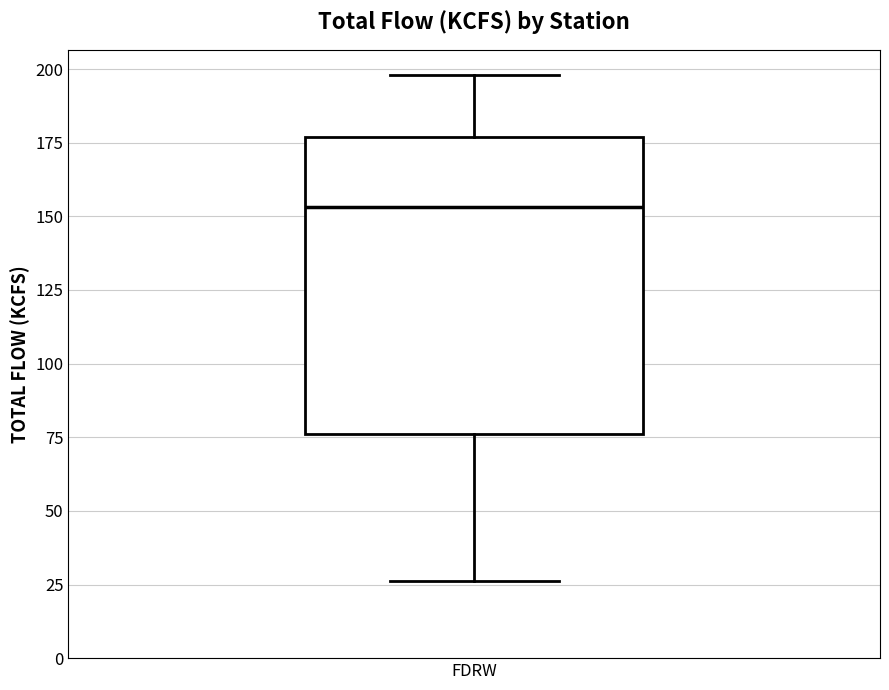

Where is the upper edge of the box for FDRW on the y-axis? The values are not printed on the chart, so give them approximately, as read against the axis.

175